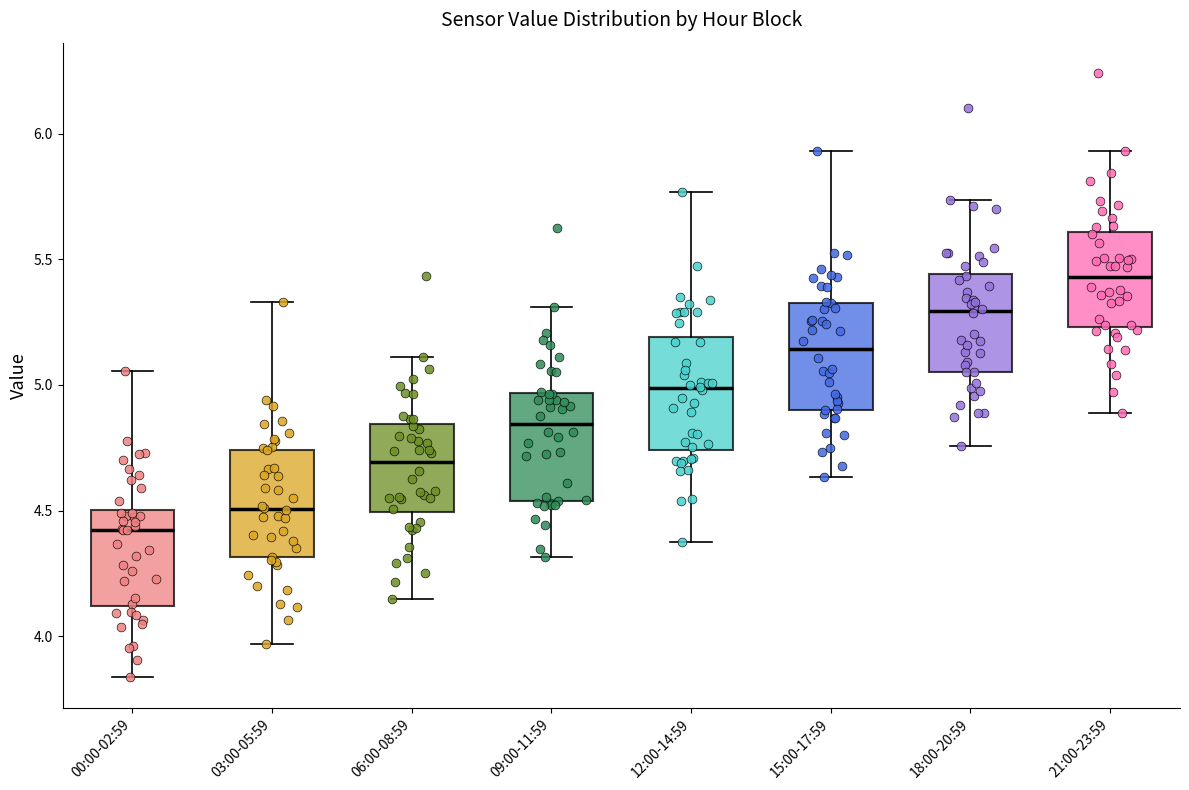

Reading left to right, transcribe this box plot: for each box, give where its median line is, the range the box spans, and where its two whiskers end, as read against the y-axis. The values are not printed on the chart, so give them approximately, as read against the axis.

00:00-02:59: median 4.40, box 4.10 to 4.50, whiskers 3.85 to 5.05
03:00-05:59: median 4.50, box 4.30 to 4.75, whiskers 3.95 to 5.35
06:00-08:59: median 4.70, box 4.50 to 4.85, whiskers 4.15 to 5.10
09:00-11:59: median 4.85, box 4.55 to 4.95, whiskers 4.30 to 5.30
12:00-14:59: median 5.00, box 4.75 to 5.20, whiskers 4.35 to 5.75
15:00-17:59: median 5.15, box 4.90 to 5.35, whiskers 4.65 to 5.95
18:00-20:59: median 5.30, box 5.05 to 5.45, whiskers 4.75 to 5.75
21:00-23:59: median 5.45, box 5.25 to 5.60, whiskers 4.90 to 5.95